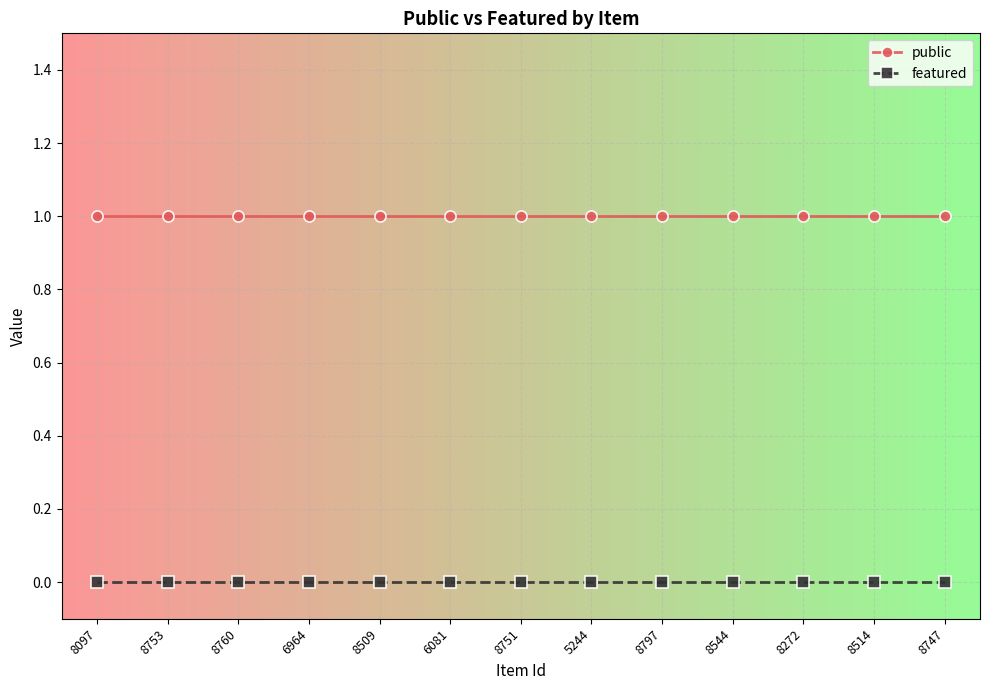

Which series has the largest total across all categories?

public